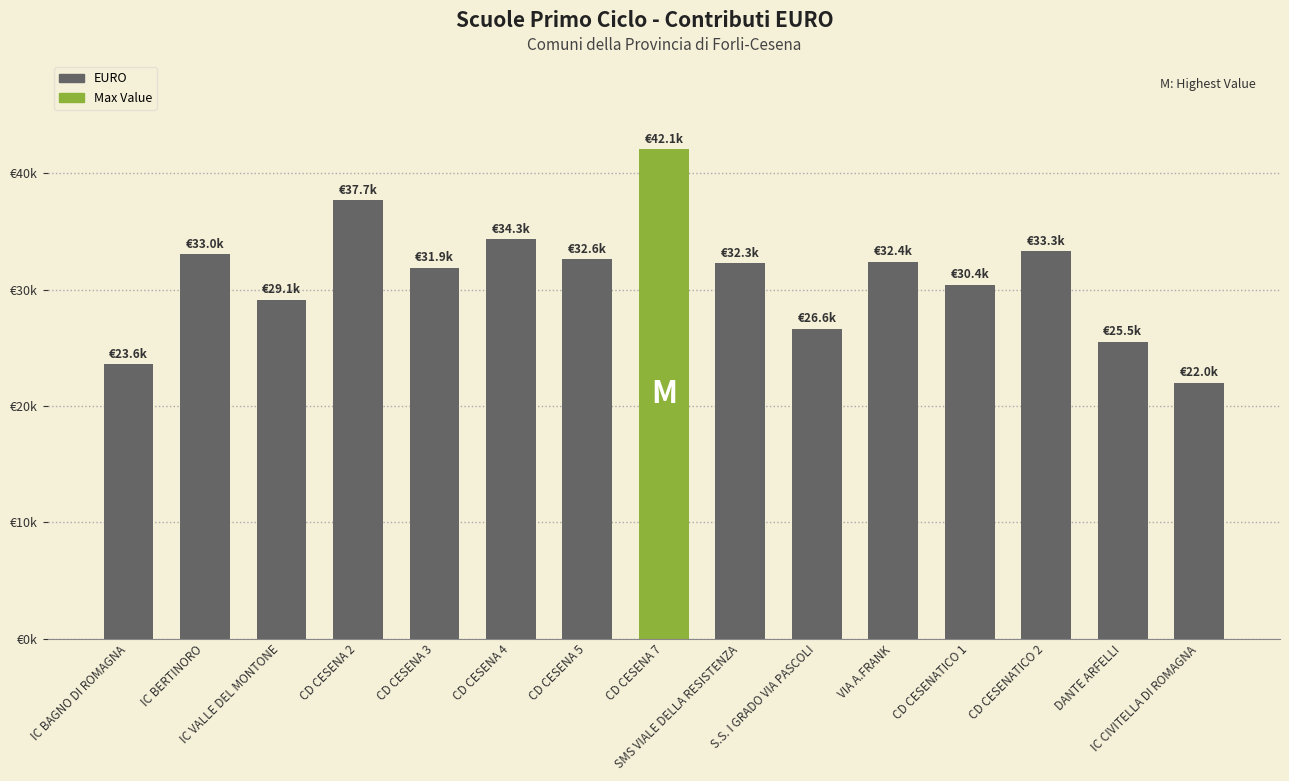

Approximately how many times larger is the value at CD CESENA 5 compared to SMS VIALE DELLA RESISTENZA?

1.0